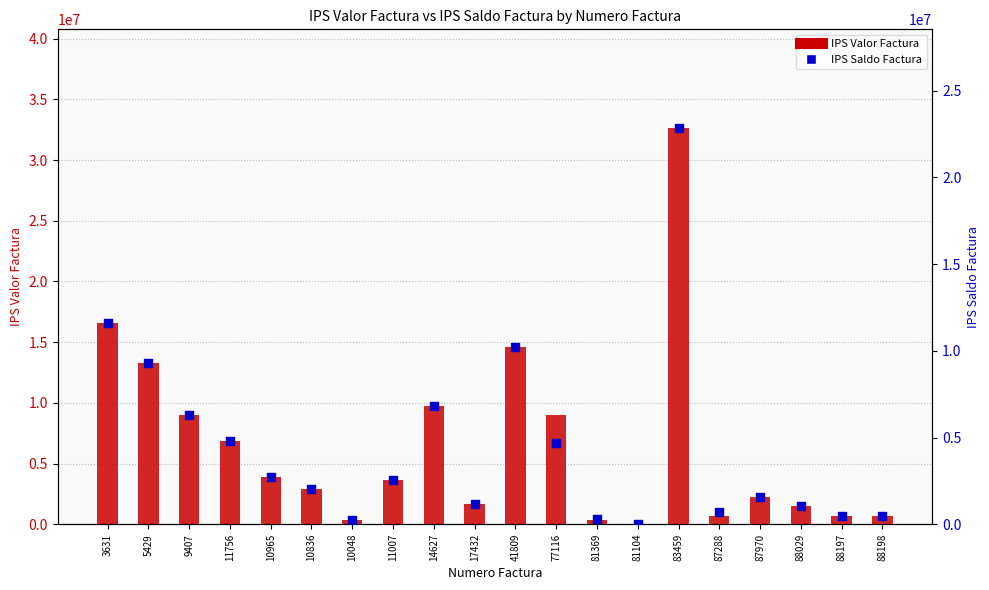

At which category is the sum across all series the highest?

83459